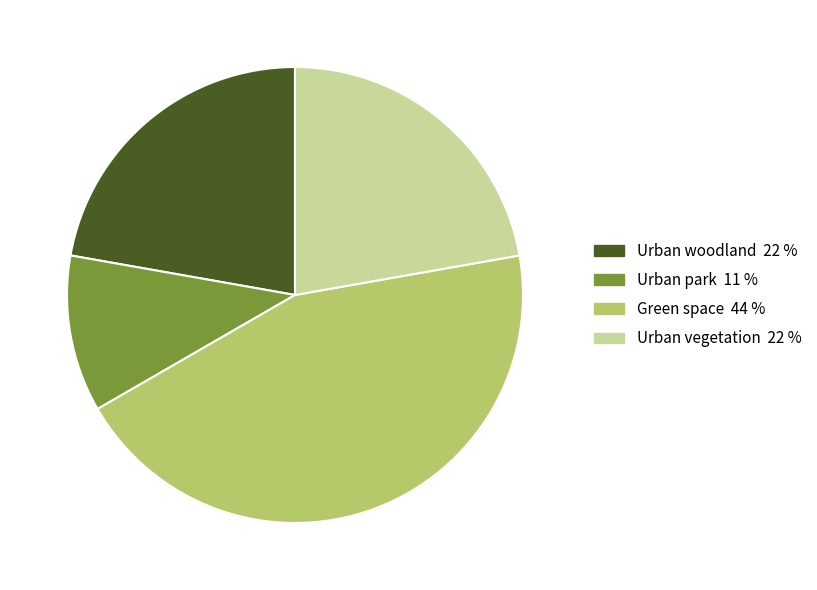

What is the largest slice in the pie chart?

Green space